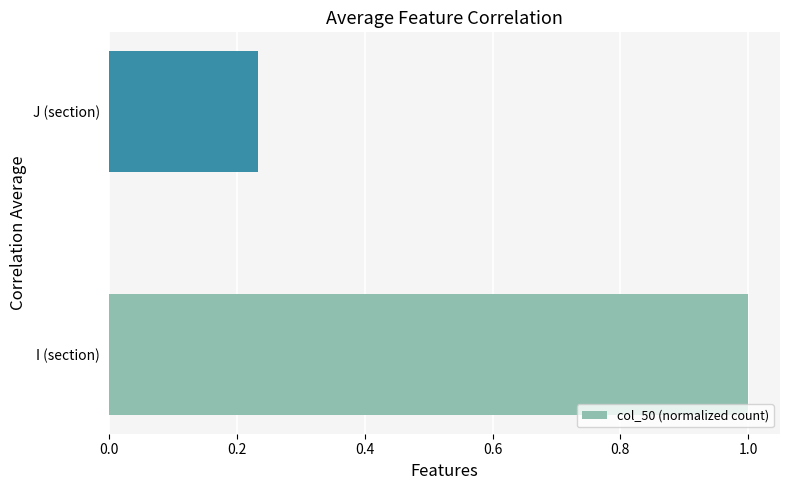

Rank the categories by value from highest to lowest.

I (section), J (section)